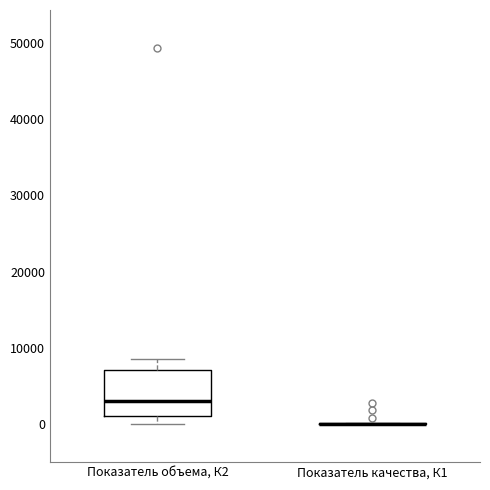

Where is the upper edge of the box for Показатель объема, К2 on the y-axis? The values are not printed on the chart, so give them approximately, as read against the axis.

7000